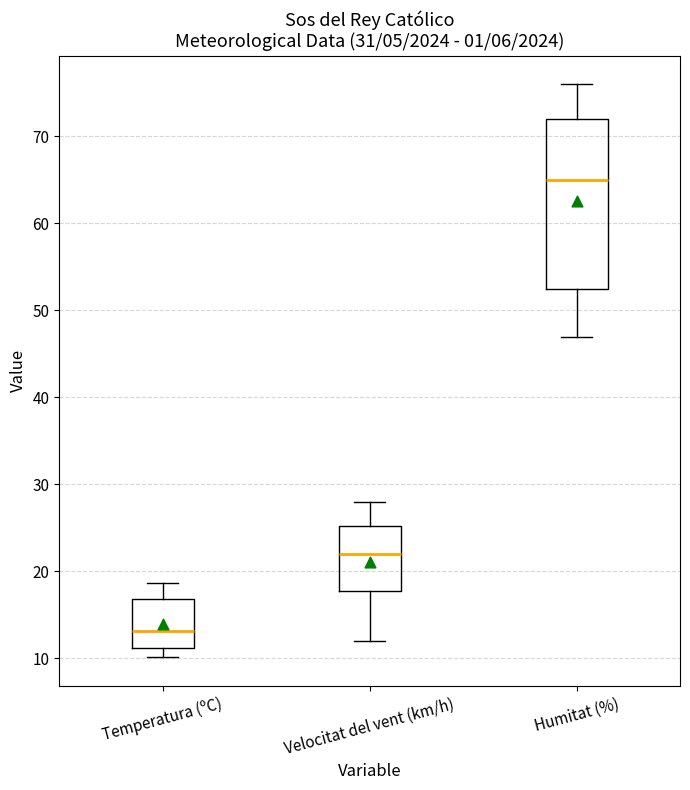

Which box's median line is the lowest?

Temperatura (ºC)